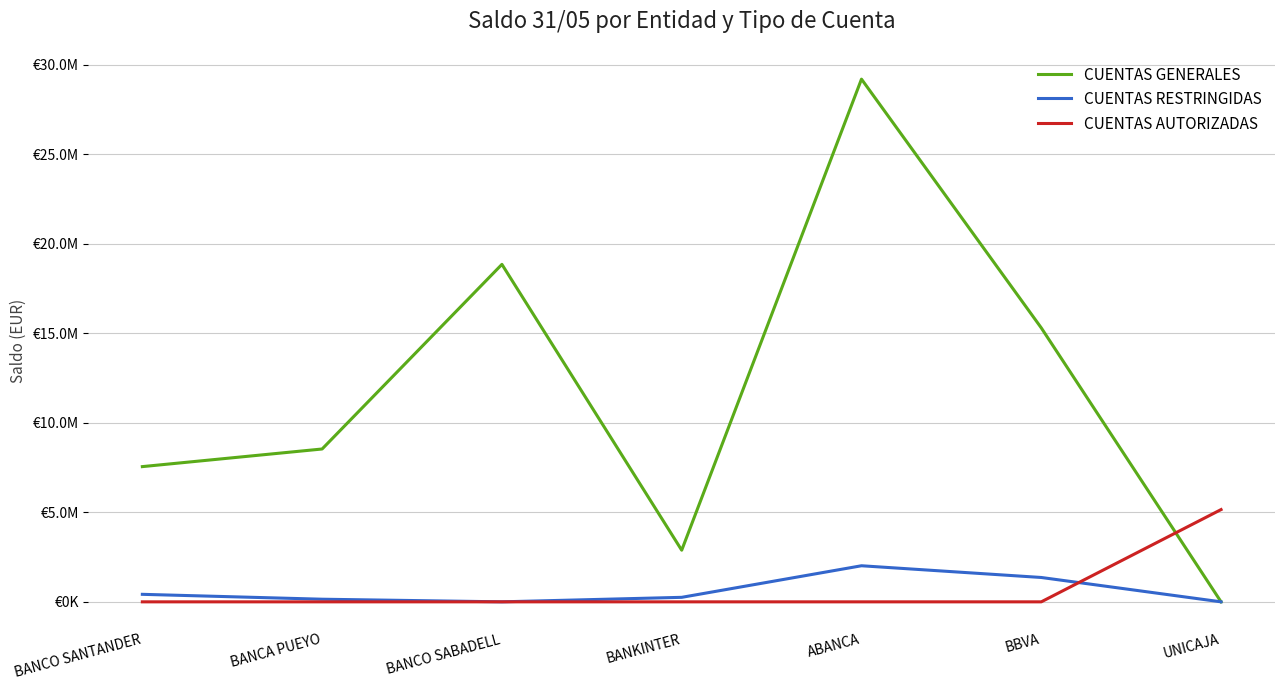

What are all the series names shown in the legend?

CUENTAS GENERALES, CUENTAS RESTRINGIDAS, CUENTAS AUTORIZADAS